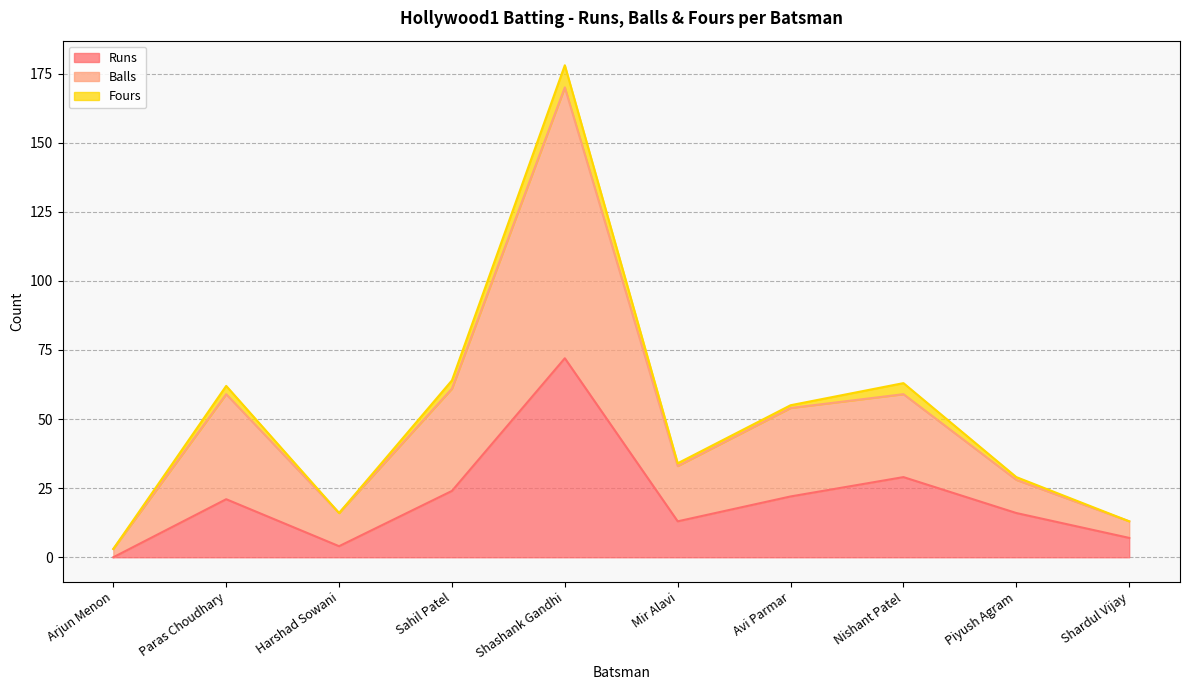

At which label does Balls reach its peak?

Shashank Gandhi